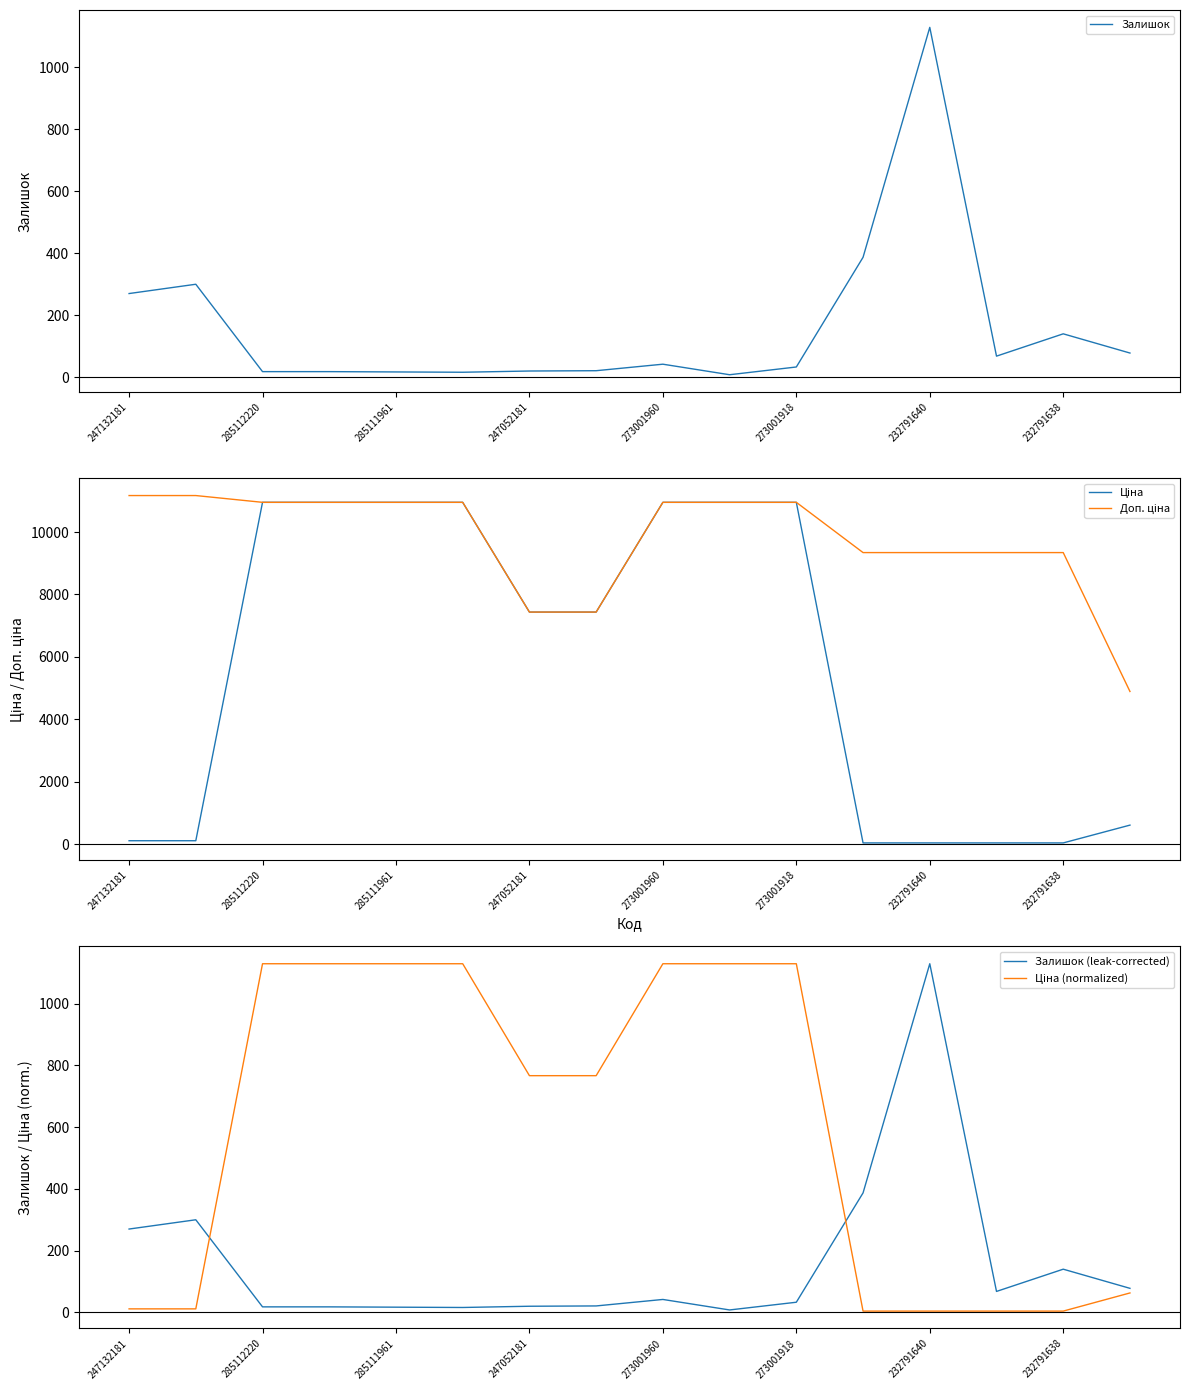

Is it true that Залишок (leak-corrected) equals 1129.0 at 232791640?

True